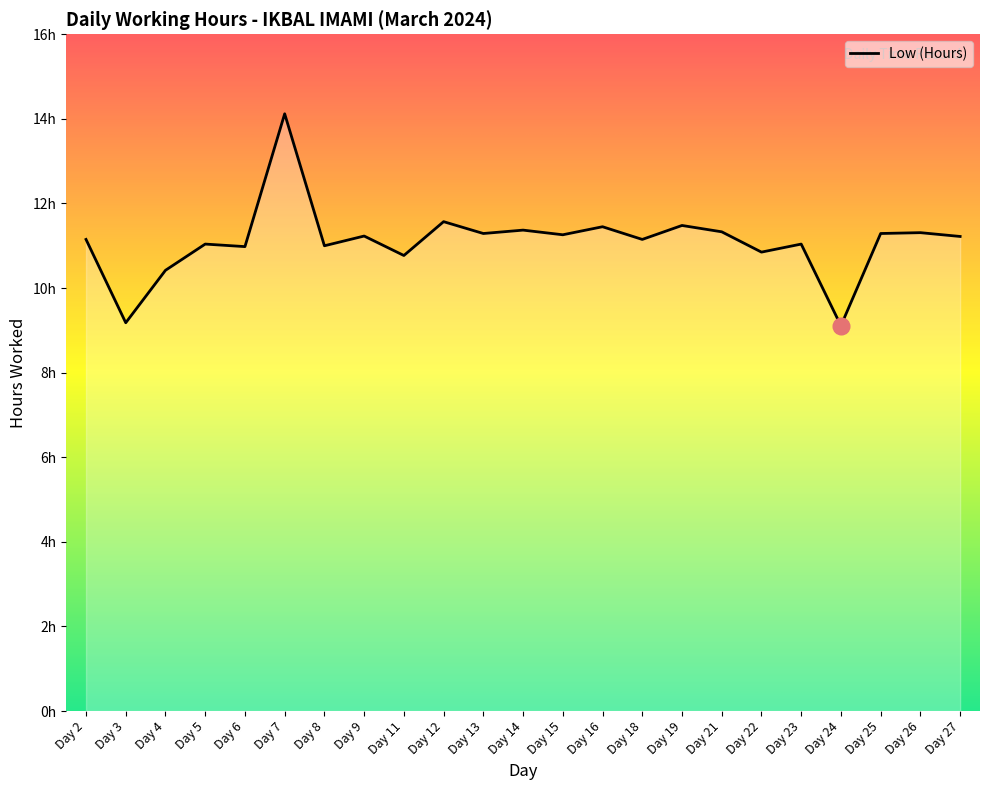

Does the chart have visible grid lines?

No